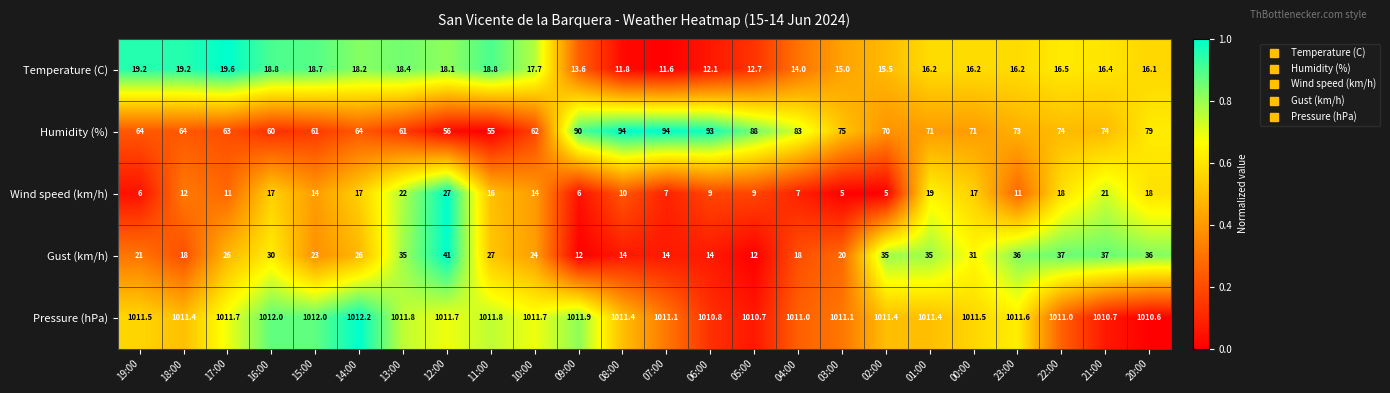

At which label does Pressure (hPa) first exceed 1011?

19:00